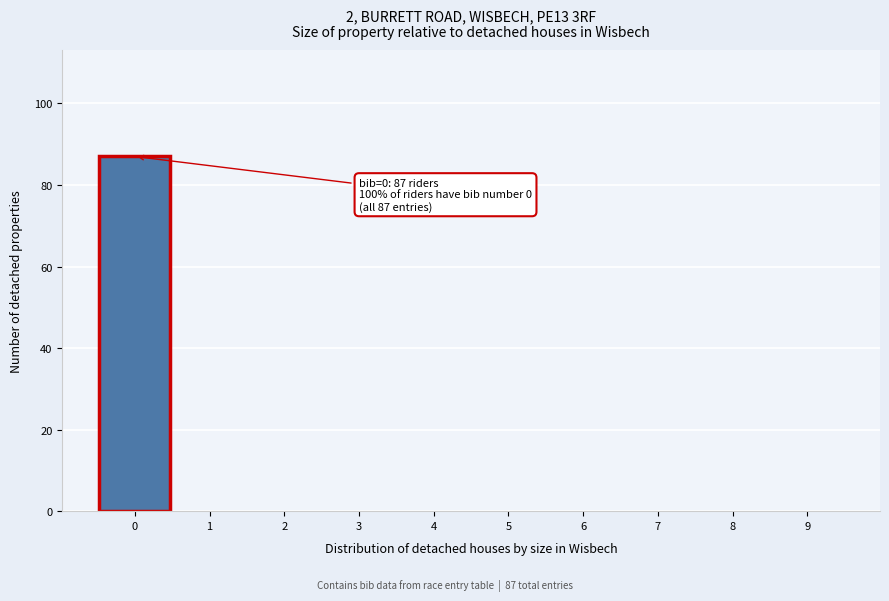

Which range on the x-axis has the tallest bar?

-0.5 to 0.5